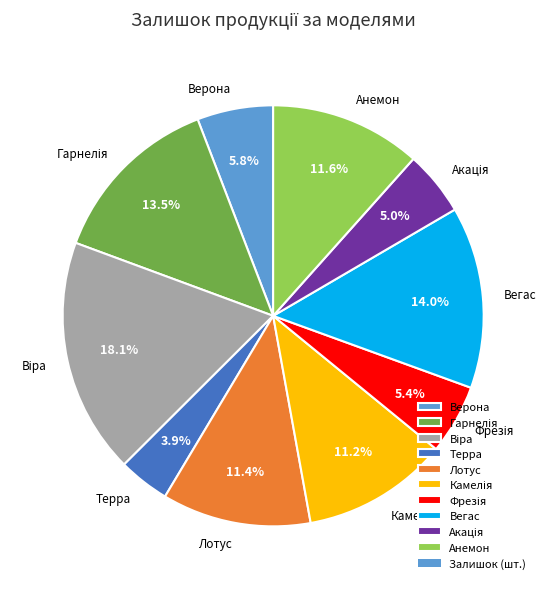

What is the smallest slice in the pie chart?

Терра